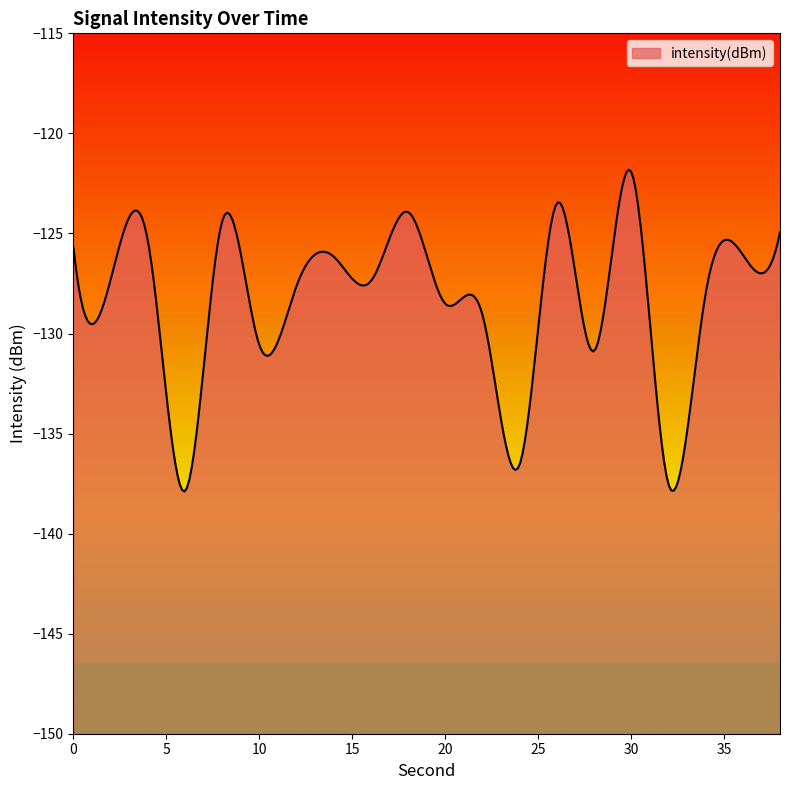

Which category has the highest value across all series?

30